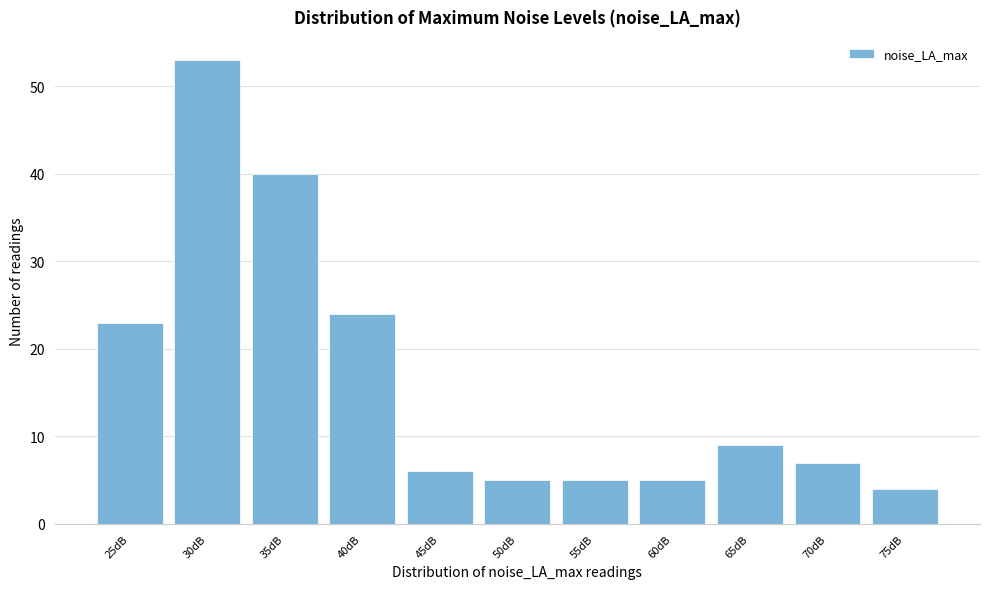

Reading left to right, what are all the values shown in this chart?

25dB=23	30dB=53	35dB=40	40dB=24	45dB=6	50dB=5	55dB=5	60dB=5	65dB=9	70dB=7	75dB=4